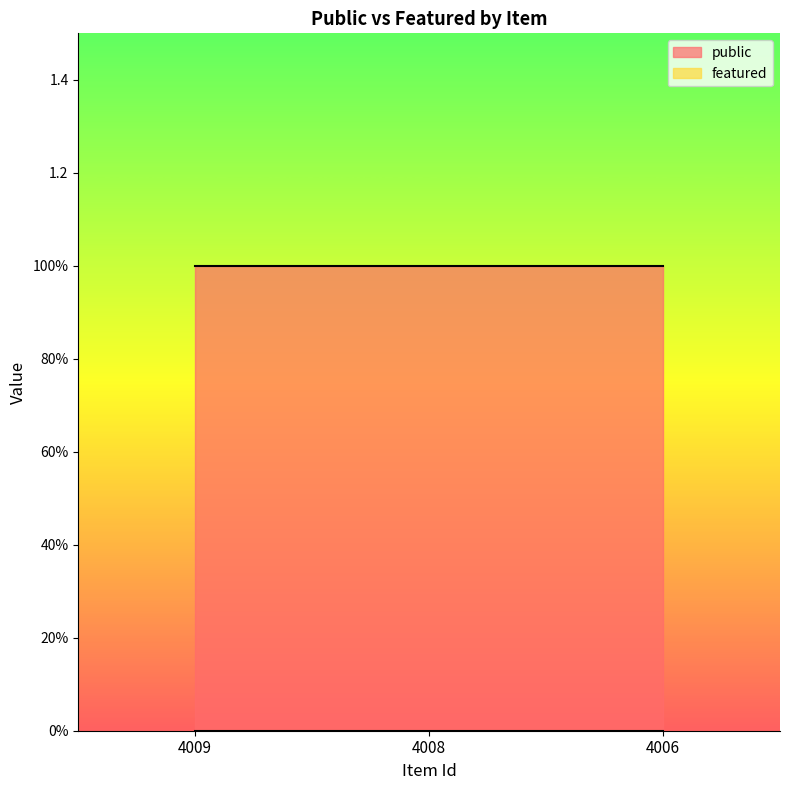

Which series has the largest total across all categories?

public